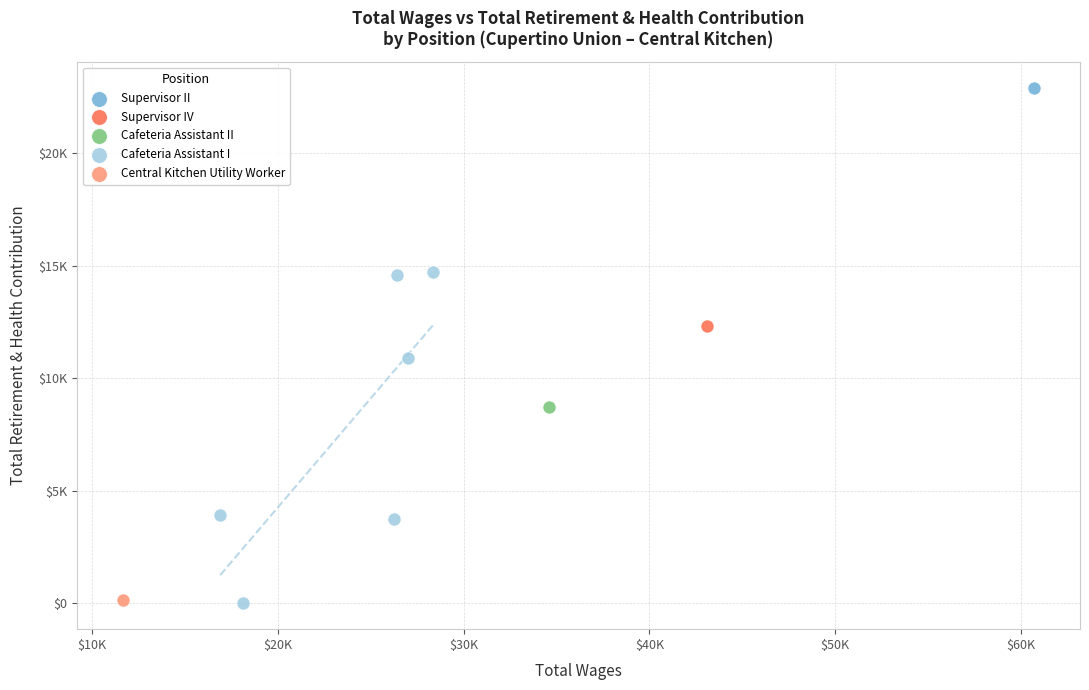

What are all the series names shown in the legend?

Supervisor II, Supervisor IV, Cafeteria Assistant II, Cafeteria Assistant I, Central Kitchen Utility Worker